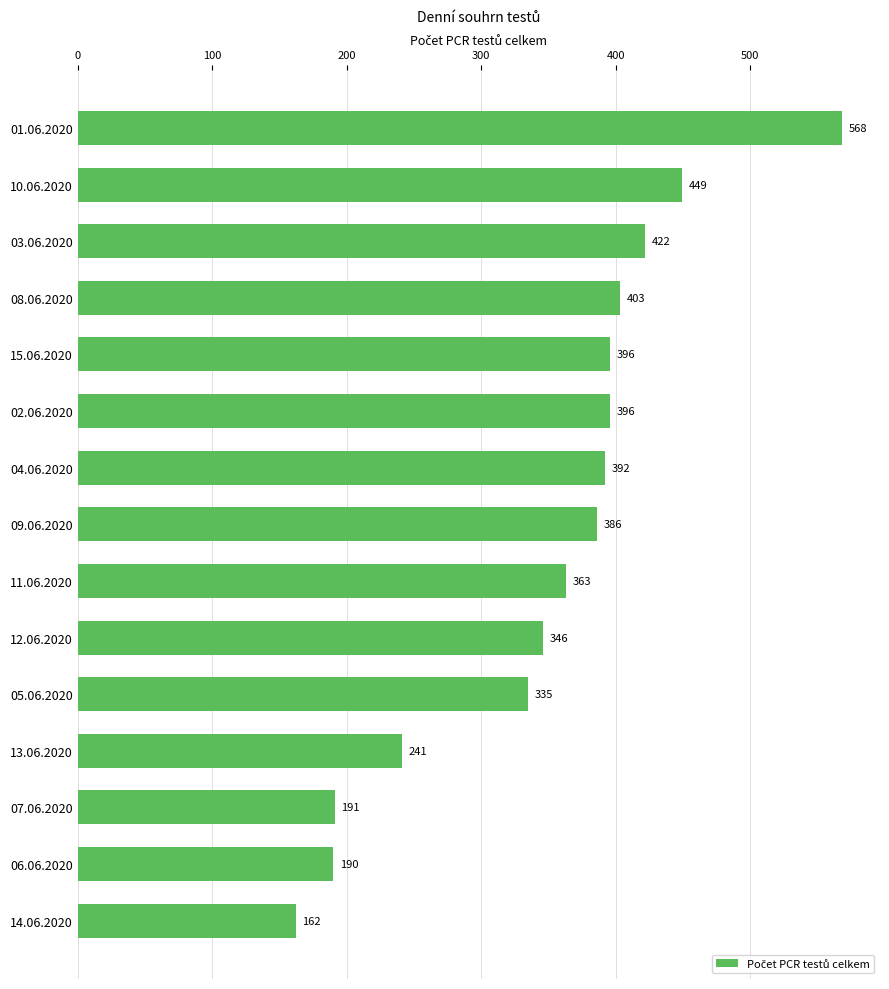

How many distinct data groups are displayed?

1